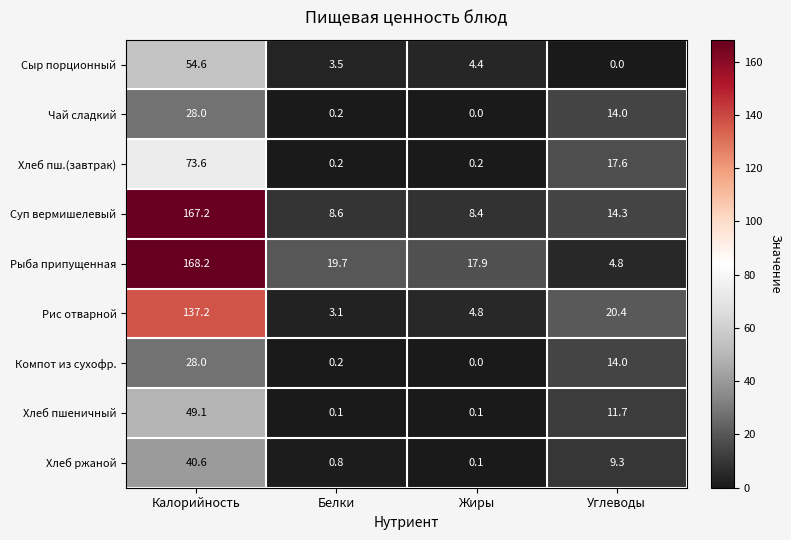

True or false: Хлеб пш.(завтрак) has a value of 36.1 at Калорийность.

False